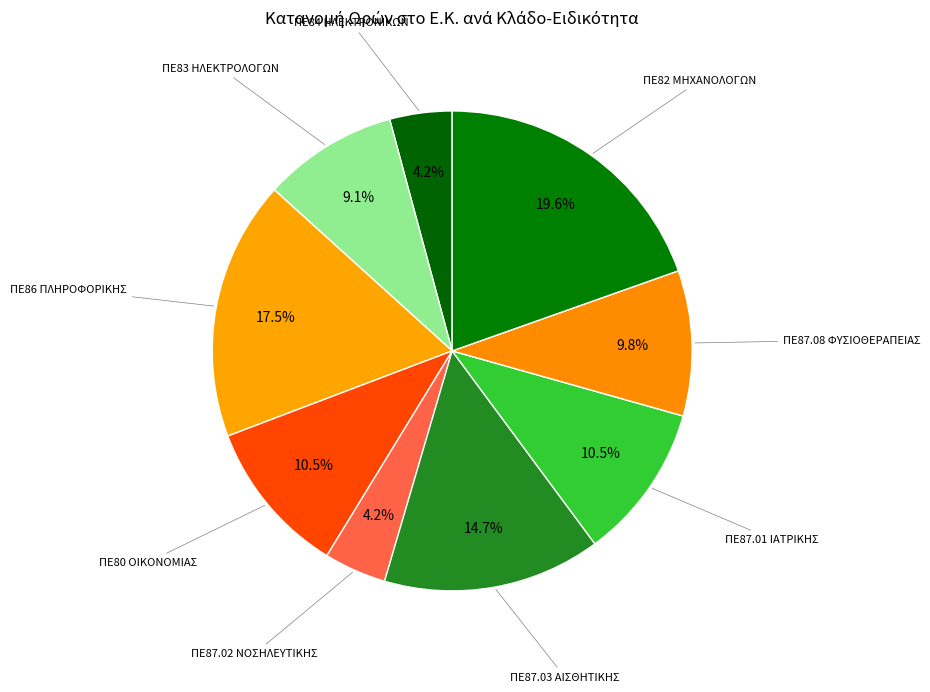

Rank the categories by value from highest to lowest.

ΠΕ82 ΜΗΧΑΝΟΛΟΓΩΝ, ΠΕ86 ΠΛΗΡΟΦΟΡΙΚΗΣ, ΠΕ87.03 ΑΙΣΘΗΤΙΚΗΣ, ΠΕ80 ΟΙΚΟΝΟΜΙΑΣ, ΠΕ87.01 ΙΑΤΡΙΚΗΣ, ΠΕ87.08 ΦΥΣΙΟΘΕΡΑΠΕΙΑΣ, ΠΕ83 ΗΛΕΚΤΡΟΛΟΓΩΝ, ΠΕ84 ΗΛΕΚΤΡΟΝΙΚΩΝ, ΠΕ87.02 ΝΟΣΗΛΕΥΤΙΚΗΣ